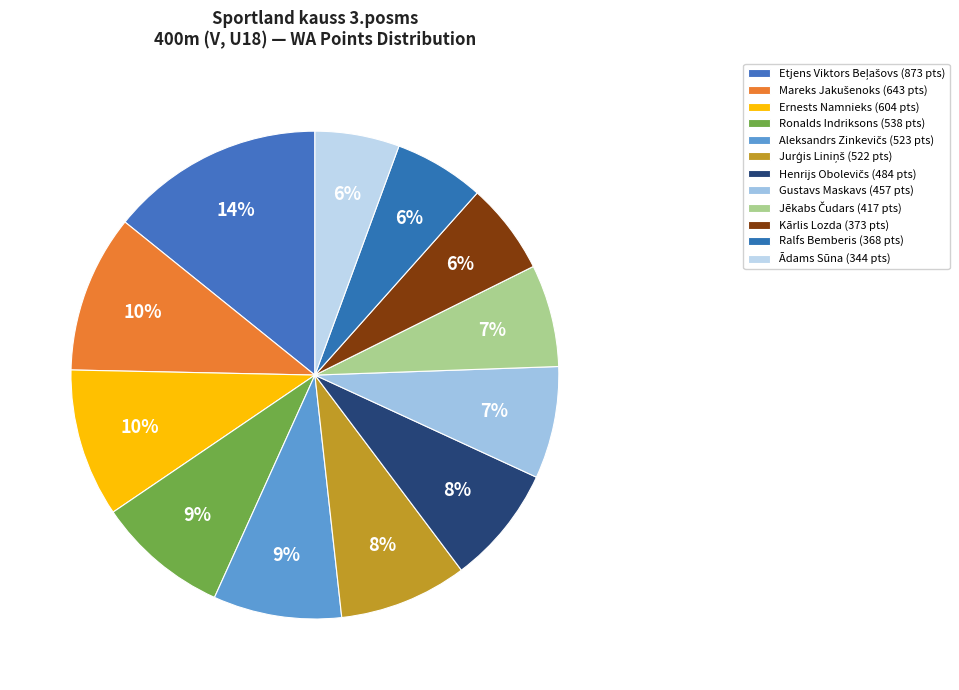

How many slices are in this pie chart?

12